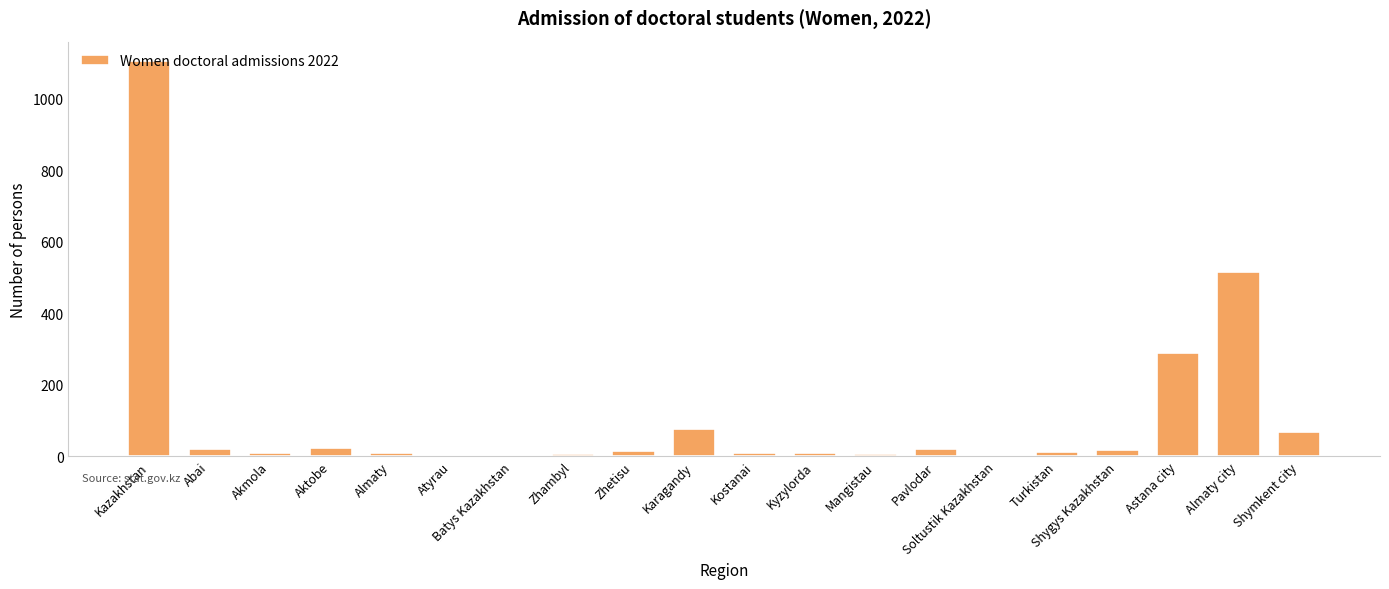

Which category has the highest value across all series?

Kazakhstan